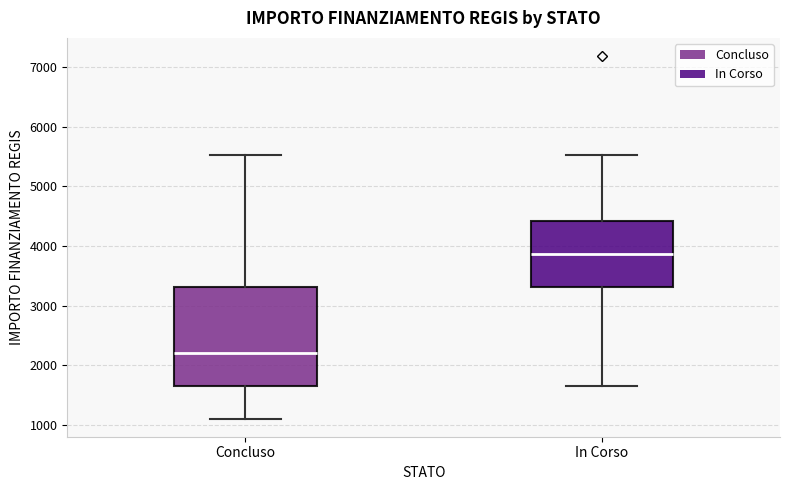

Reading left to right, read every box against the y-axis: the position of its median line, the range the box covers, and the ends of its whiskers. The values are not printed on the chart, so give them approximately, as read against the axis.

Concluso: median 2200, box 1700 to 3300, whiskers 1100 to 5500
In Corso: median 3900, box 3300 to 4400, whiskers 1700 to 5500